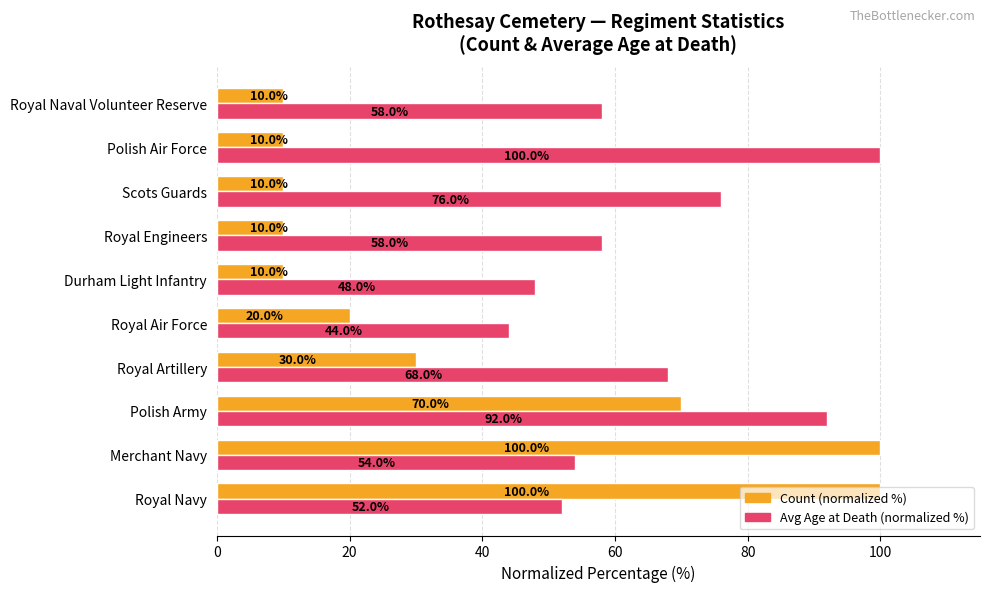

How many Count (normalized %) values are between 10 and 70?

8